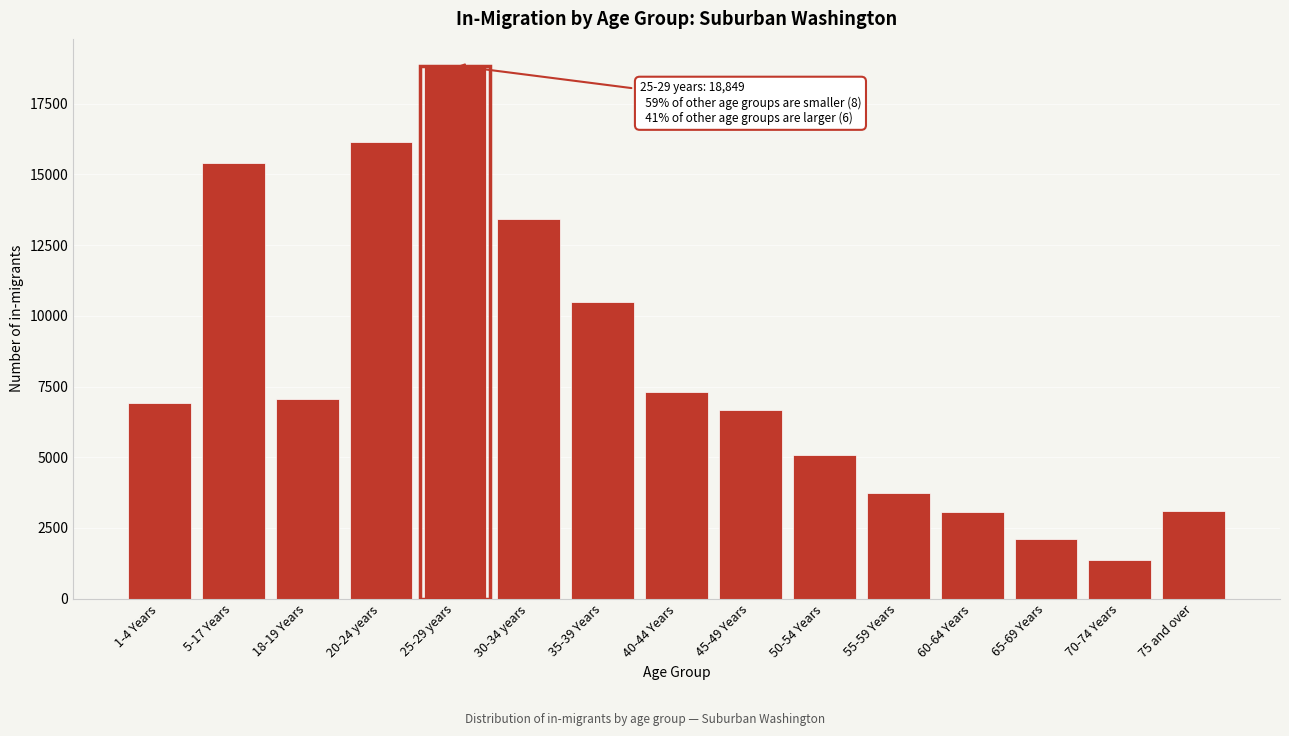

What is the average value?

8050